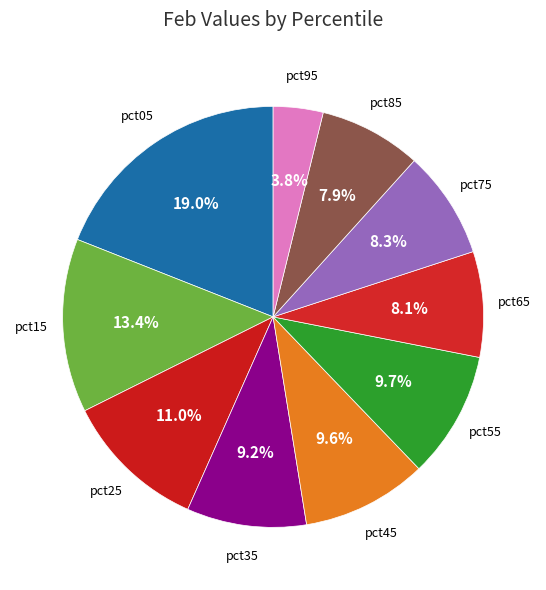

Is there a majority slice in this chart?

No